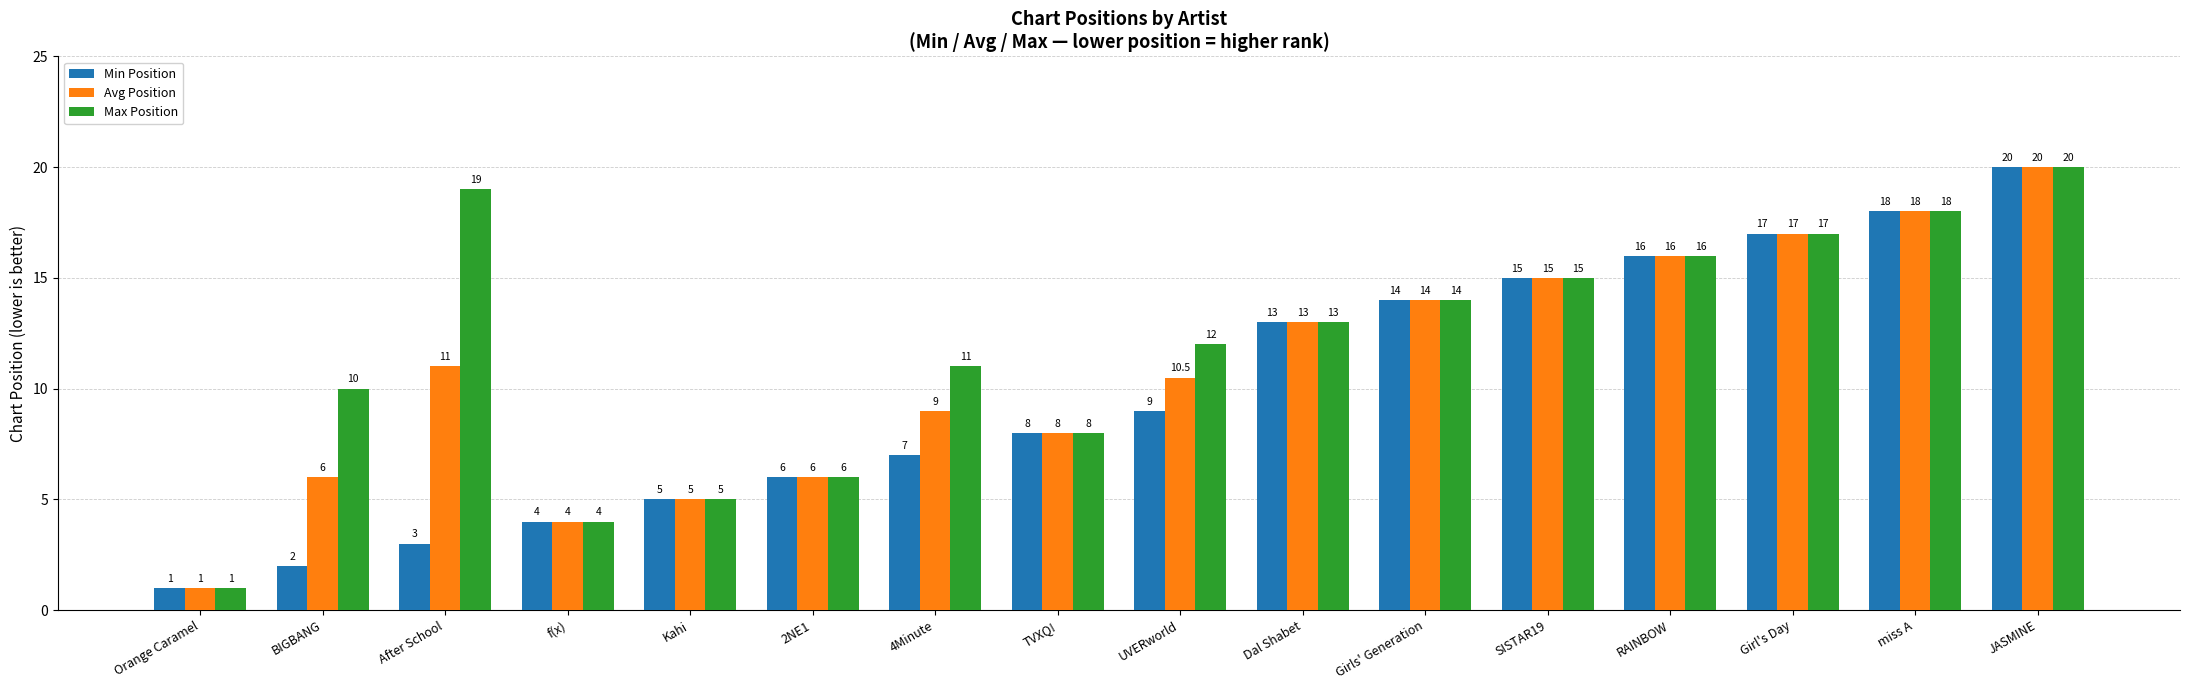

At which category is the sum across all series the highest?

JASMINE